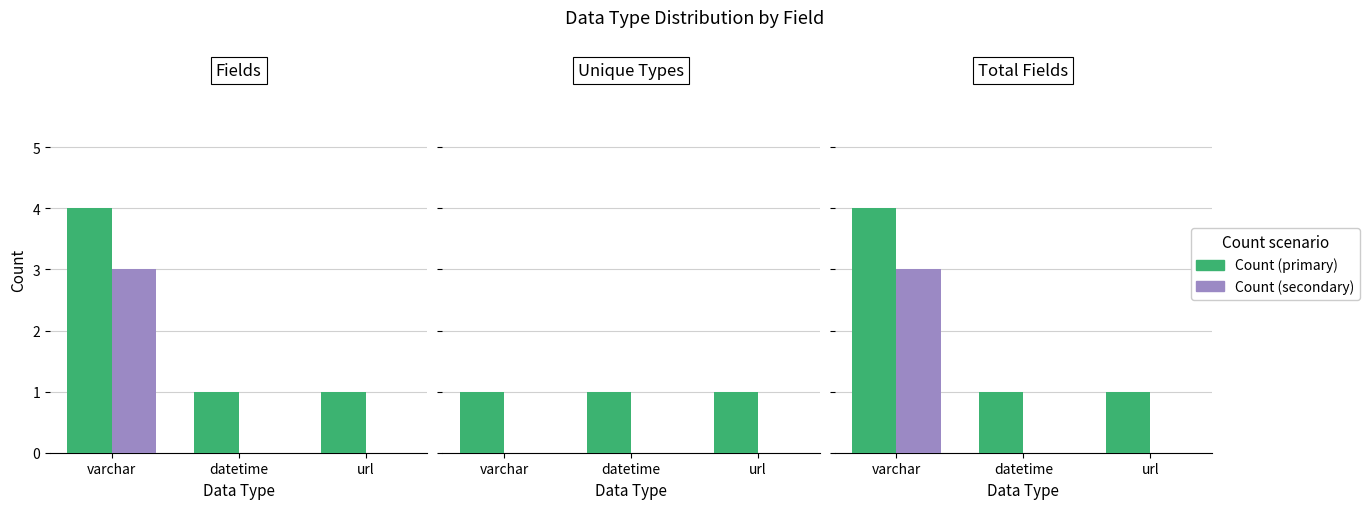

Reading left to right, what are all the values shown in this chart?

Count (primary): varchar=4	datetime=1	url=1
Count (secondary): varchar=3	datetime=0	url=0